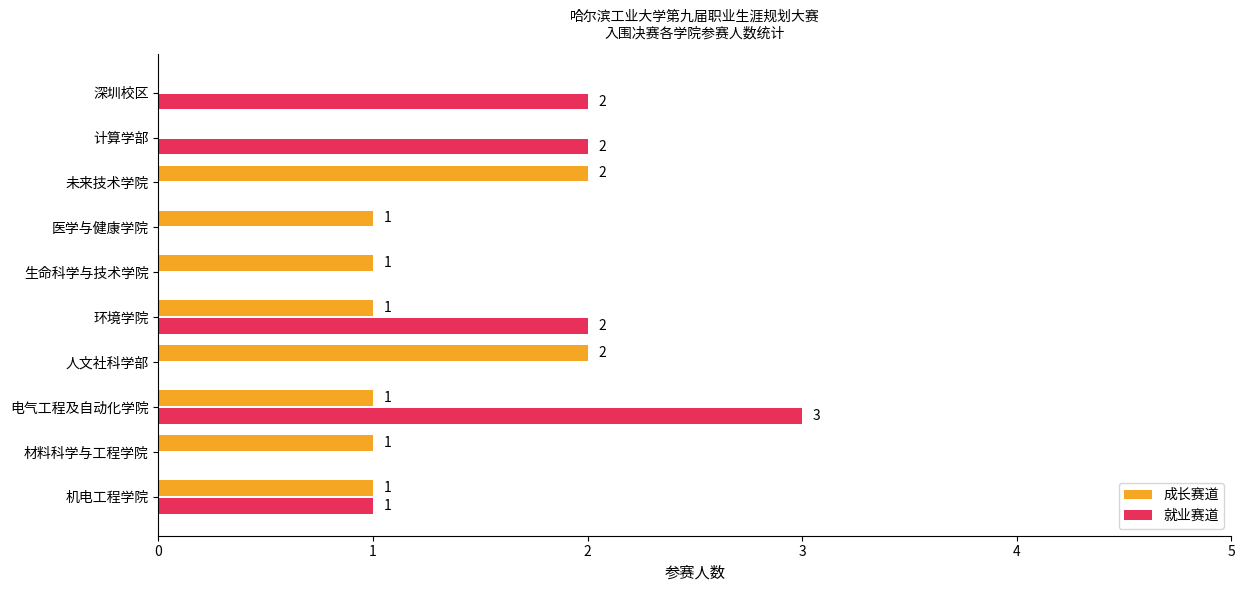

At which category is the sum across all series the highest?

电气工程及自动化学院